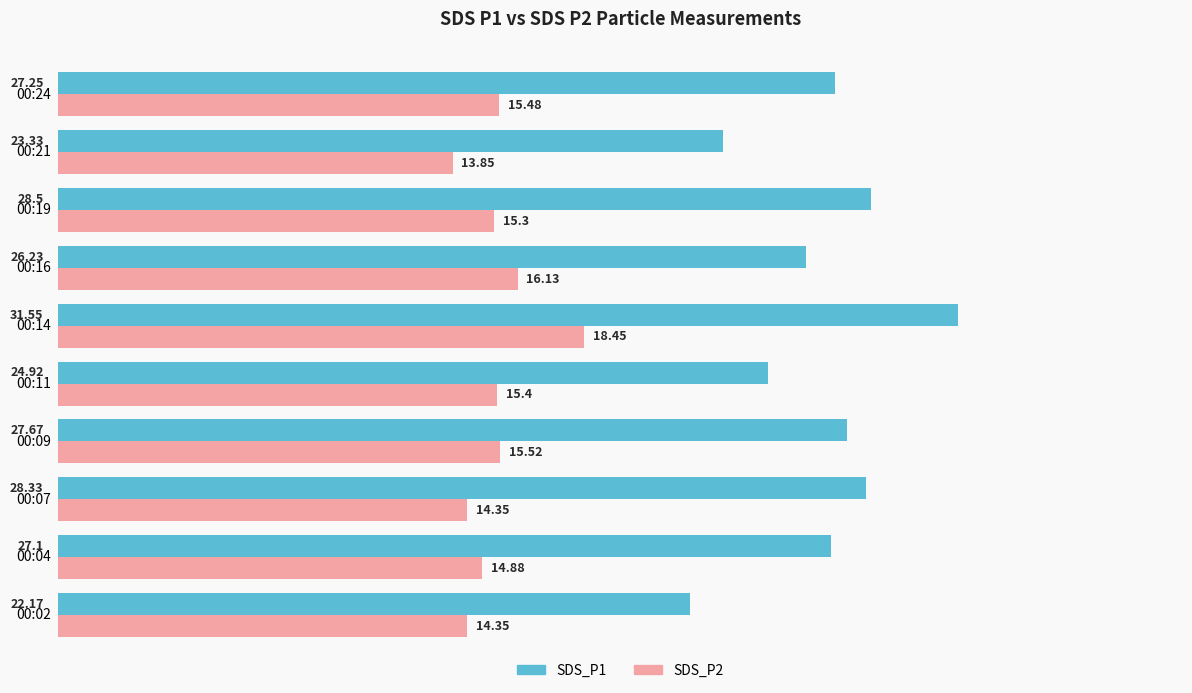

List the series in order of their peak value, lowest first.

SDS_P2, SDS_P1